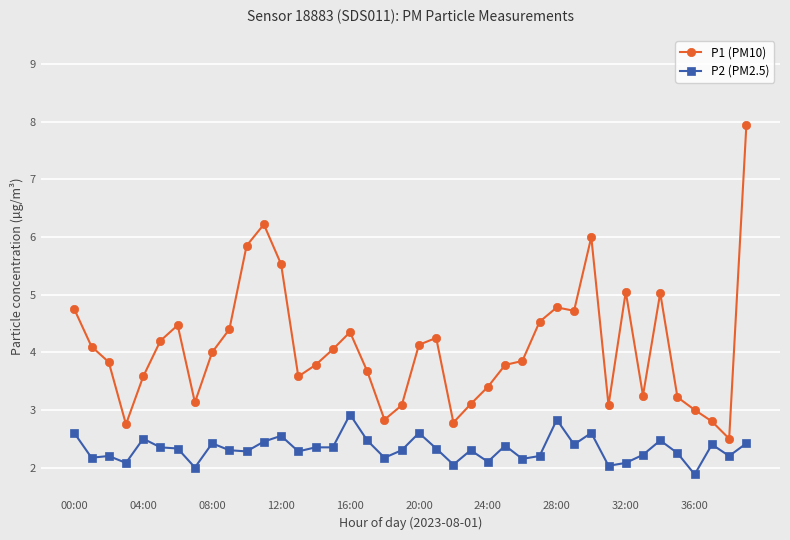

True or false: P1 (PM10) and P2 (PM2.5) intersect in this chart.

False